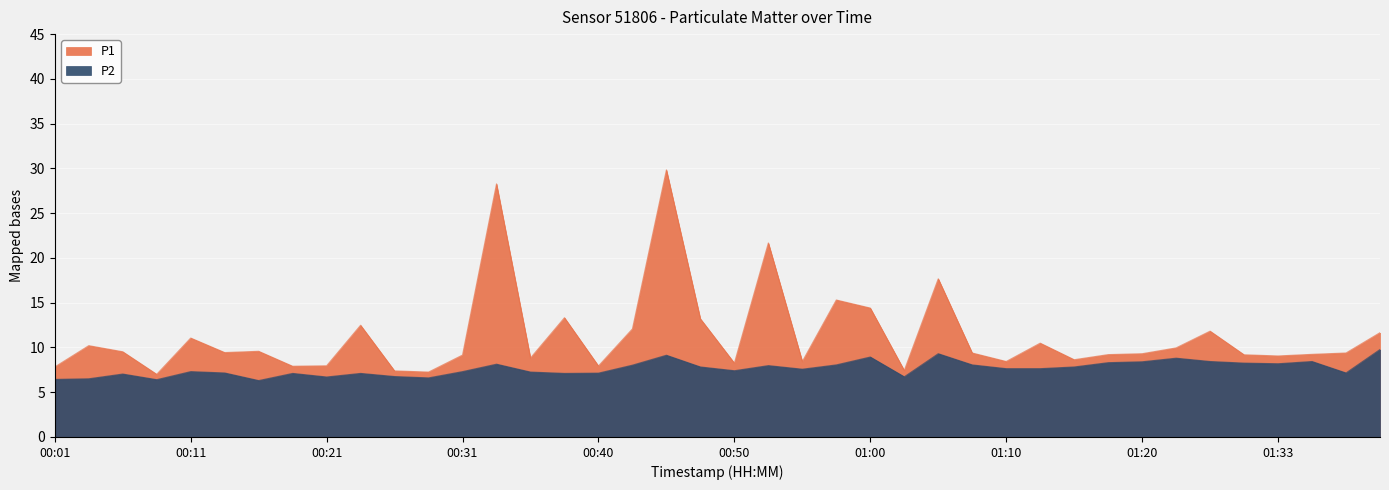

Reading left to right, what are all the values shown in this chart?

P1: 00:01=7.8	00:04=10.2	00:06=9.5	00:09=7.0	00:11=11.1	00:14=9.4	00:16=9.6	00:18=7.9	00:21=8.0	00:23=12.5	00:26=7.4	00:28=7.2	00:31=9.2	00:33=28.3	00:36=8.8	00:38=13.3	00:40=7.9	00:43=12.1	00:45=29.8	00:48=13.2	00:50=8.2	00:53=21.7	00:55=8.4	00:58=15.3	01:00=14.4	01:03=7.4	01:05=17.7	01:07=9.4	01:10=8.4	01:12=10.5	01:15=8.6	01:18=9.2	01:20=9.3	01:25=9.9	01:28=11.8	01:31=9.2	01:33=9.1	01:35=9.2	01:38=9.4	01:43=11.7
P2: 00:01=6.4	00:04=6.5	00:06=7.0	00:09=6.4	00:11=7.3	00:14=7.2	00:16=6.3	00:18=7.1	00:21=6.7	00:23=7.1	00:26=6.8	00:28=6.6	00:31=7.3	00:33=8.1	00:36=7.2	00:38=7.1	00:40=7.1	00:43=8.0	00:45=9.1	00:48=7.8	00:50=7.4	00:53=8.0	00:55=7.6	00:58=8.1	01:00=8.9	01:03=6.7	01:05=9.3	01:07=8.1	01:10=7.6	01:12=7.6	01:15=7.8	01:18=8.3	01:20=8.4	01:25=8.8	01:28=8.4	01:31=8.2	01:33=8.2	01:35=8.4	01:38=7.2	01:43=9.8